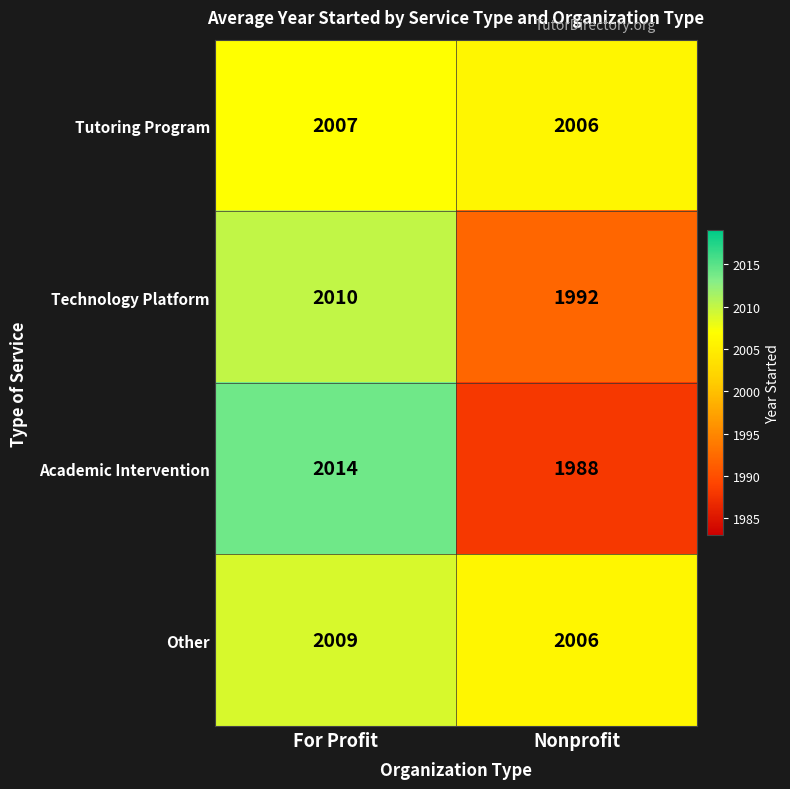

Read the Academic Intervention value at Nonprofit, to the nearest 10.

1990